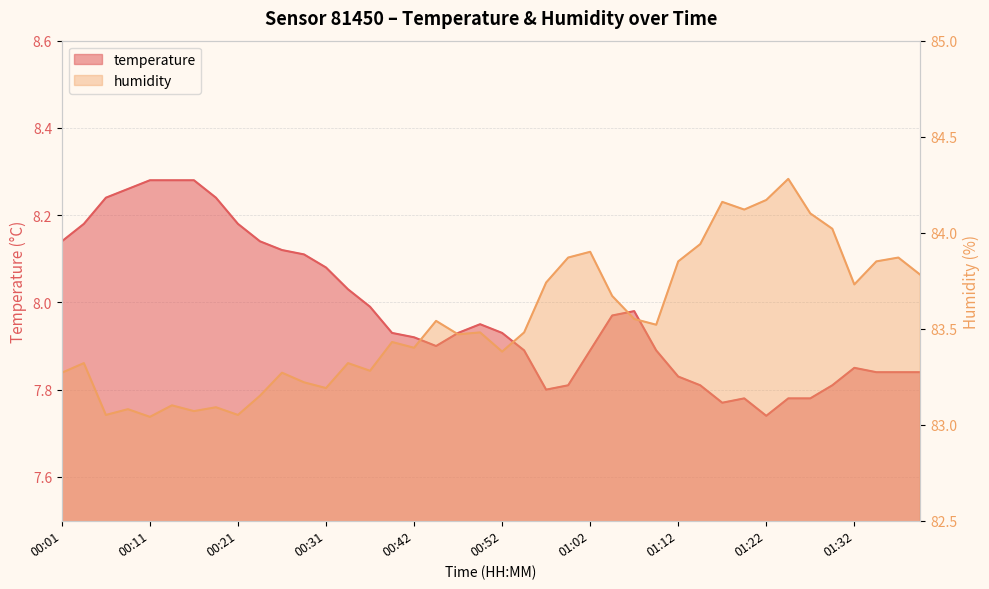

At which label is humidity closest to 83?

00:11